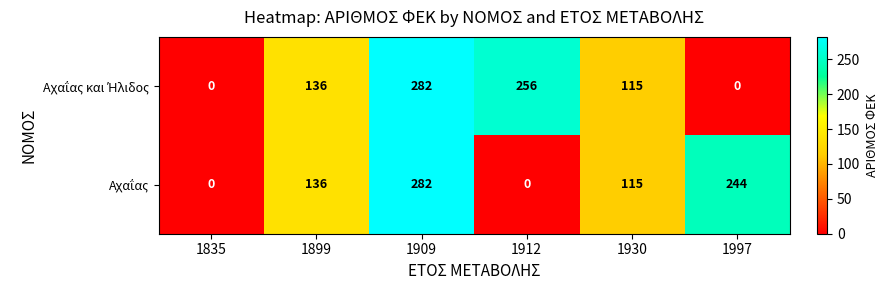

What is the maximum value shown in the chart?

282